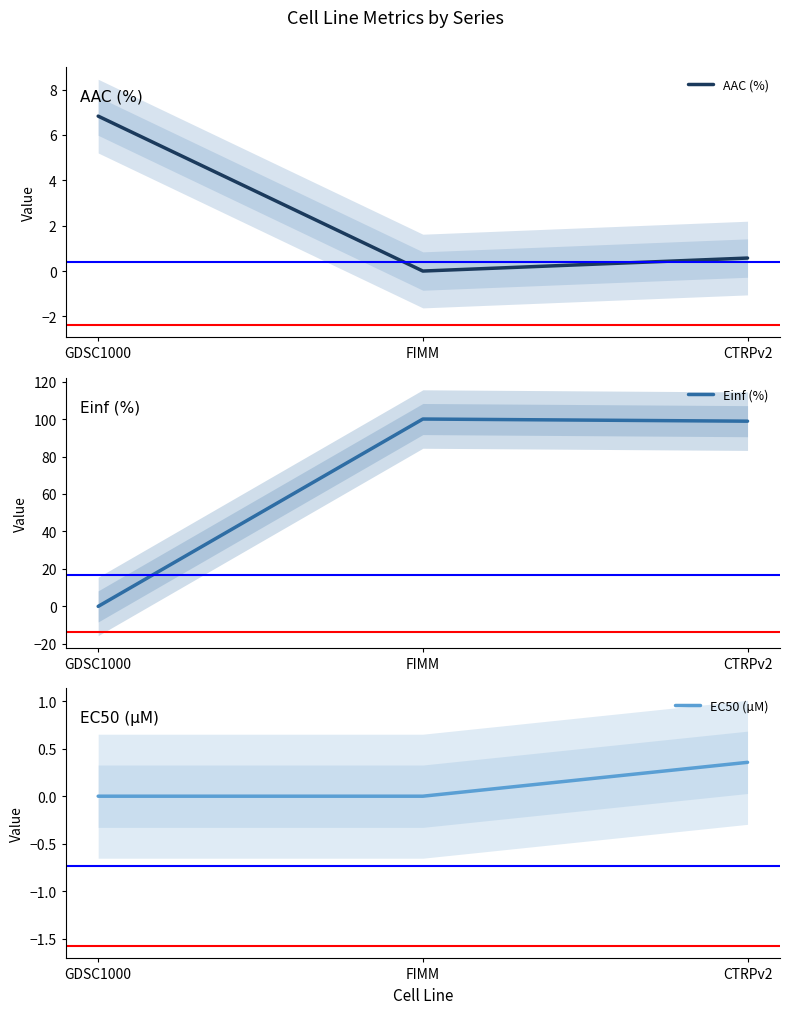

Is the value of AAC (%) at FIMM greater than the value of Einf (%) at GDSC1000?

No